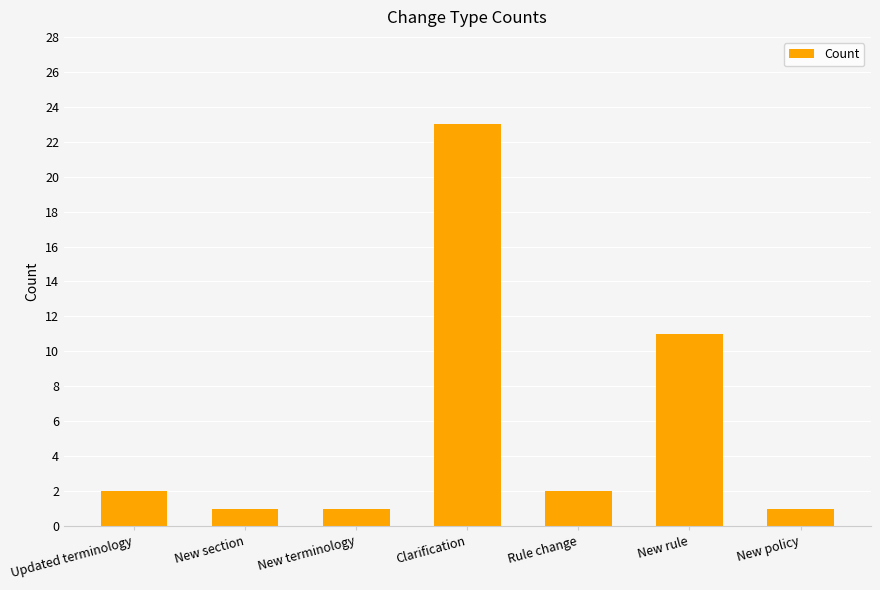

What is the label of the 7th bar from the left?

New policy